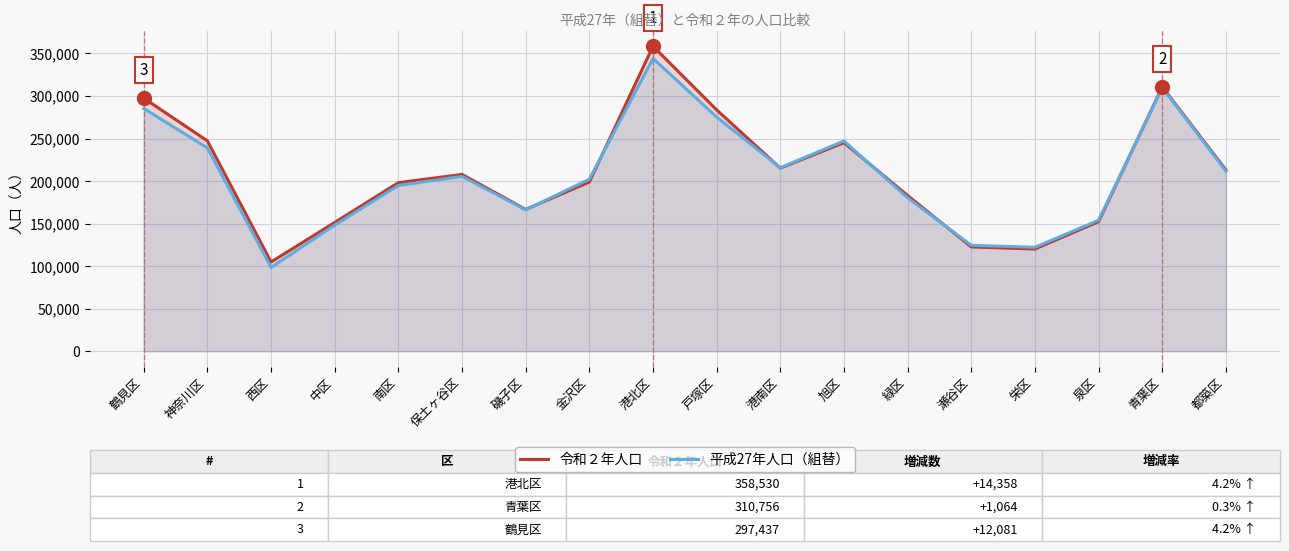

What are all the series names shown in the legend?

令和２年人口, 平成27年人口（組替）